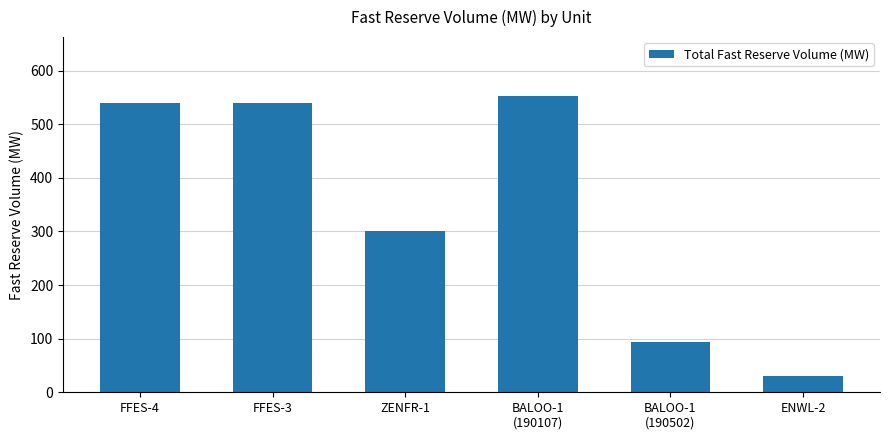

Read the value at BALOO-1
(190107), to the nearest 100.

600